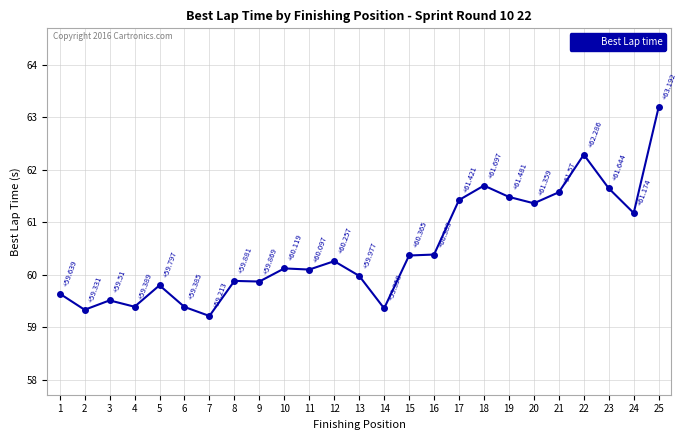

What is the average value?

60.5